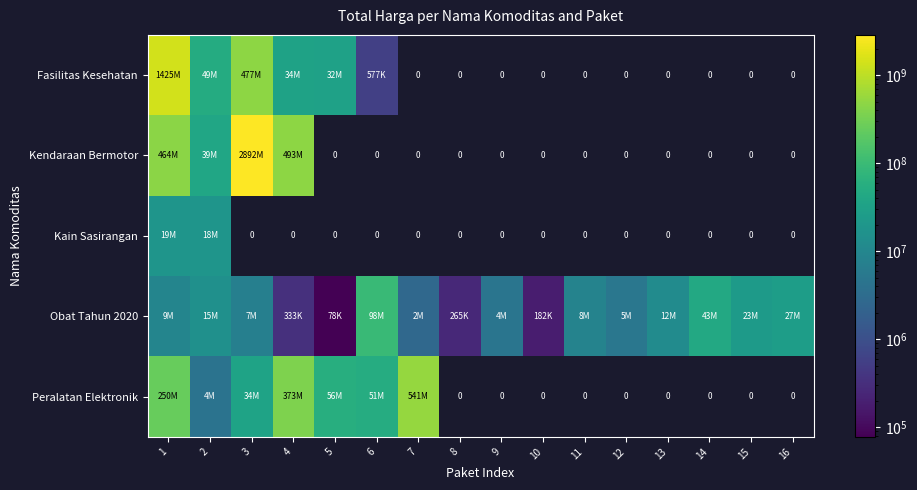

At how many categories does at least one series exceed 399404911?

4